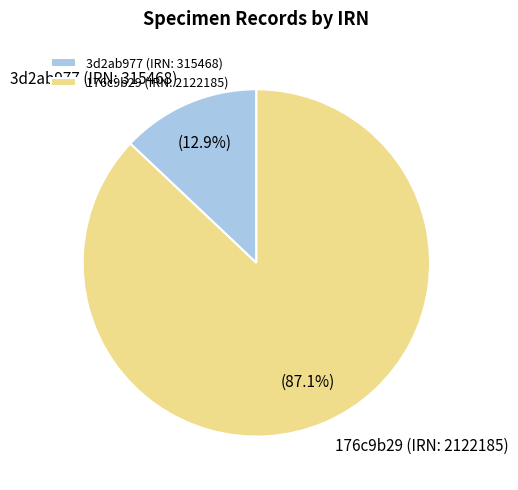

Does 176c9b29 (IRN: 2122185) account for over 50% of the chart?

Yes